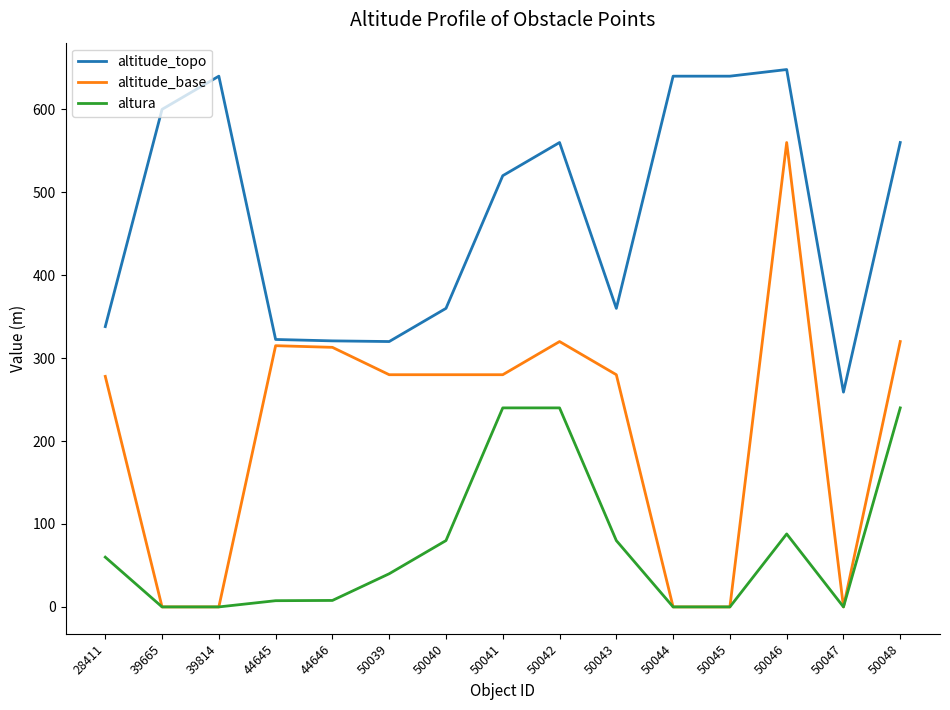

What is the total value across all series at 44645?

645.0